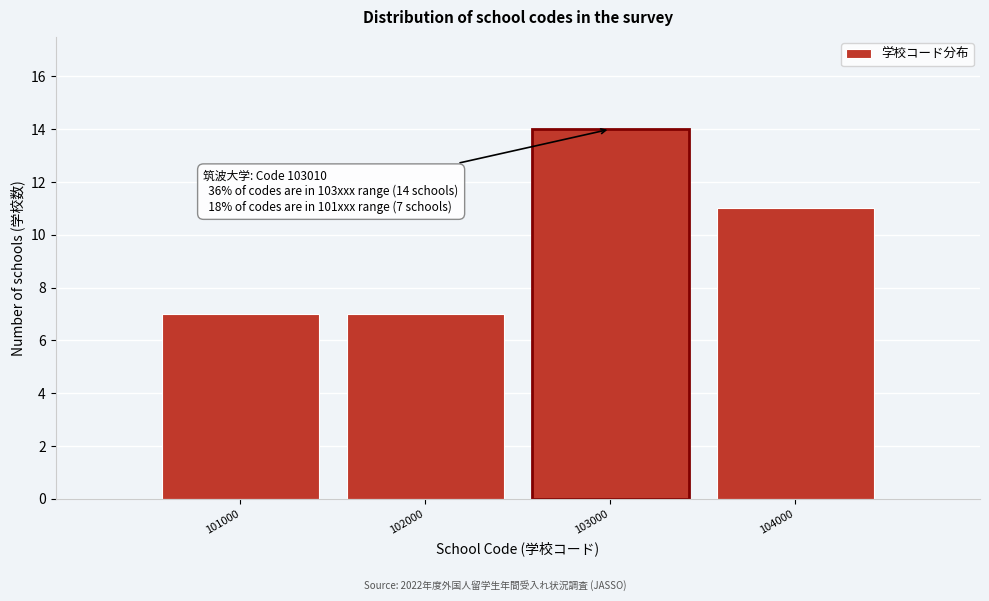

Reading left to right, list all the values displayed in this chart.

7	7	14	11